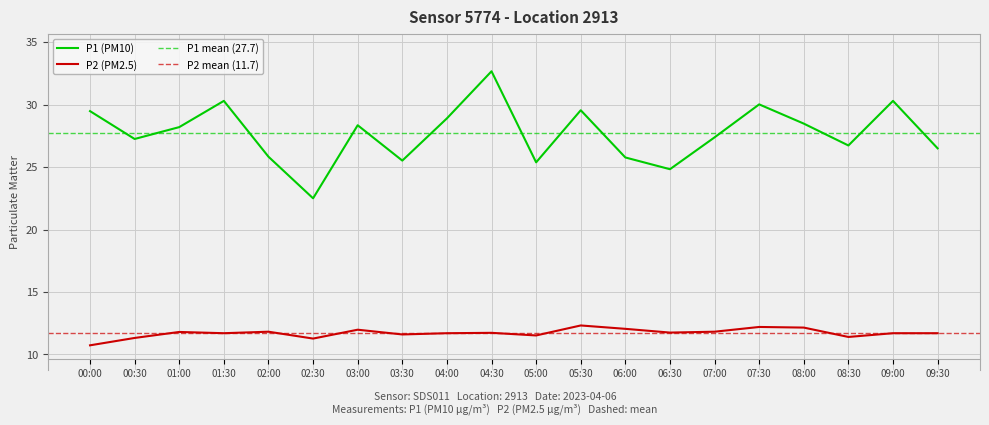

How many interior local valleys does the P1 series have?

6